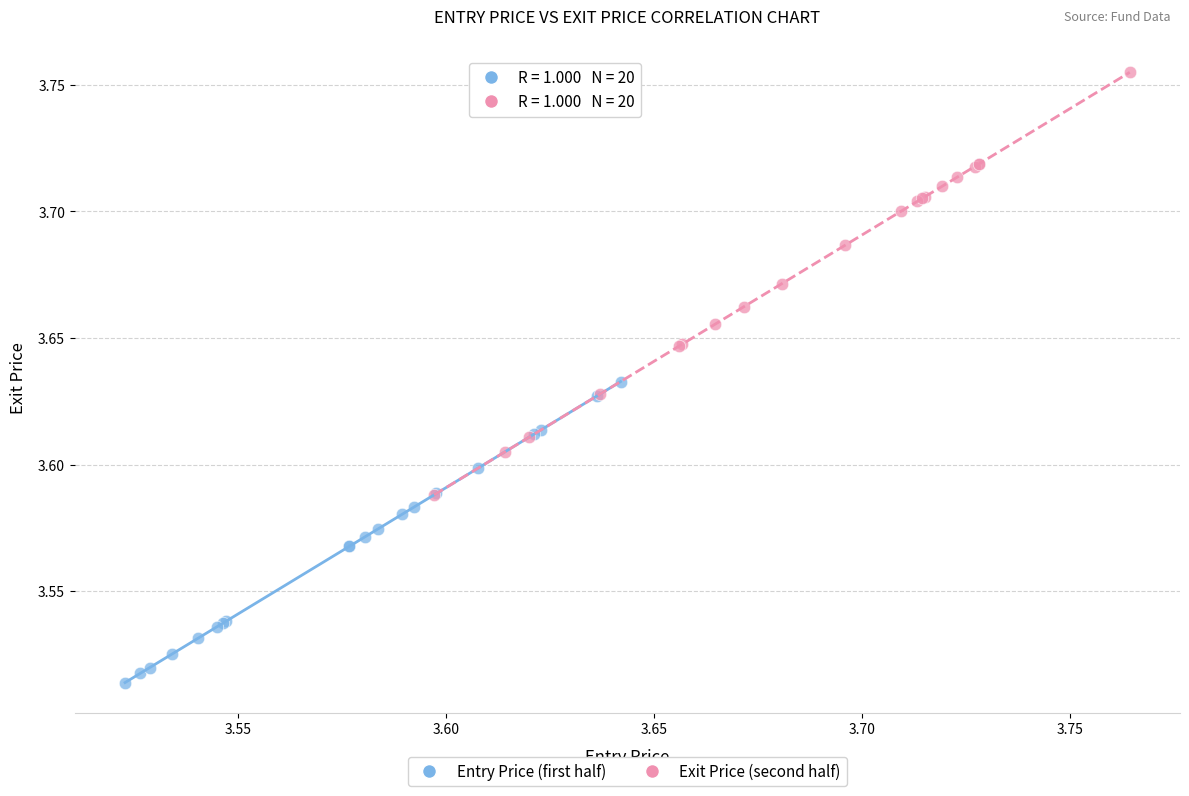

Which series reaches the maximum Y coordinate?

Exit Price (second half)